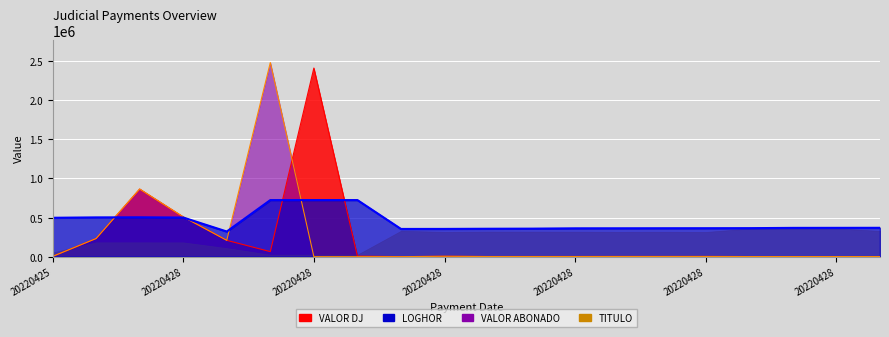

What is the highest value of the VALOR DJ series?

2413000.0